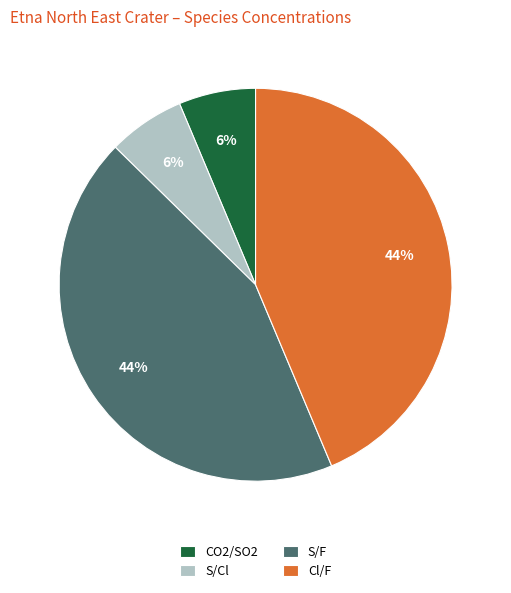

What percentage is the CO2/SO2 slice, to the nearest percent?

6%